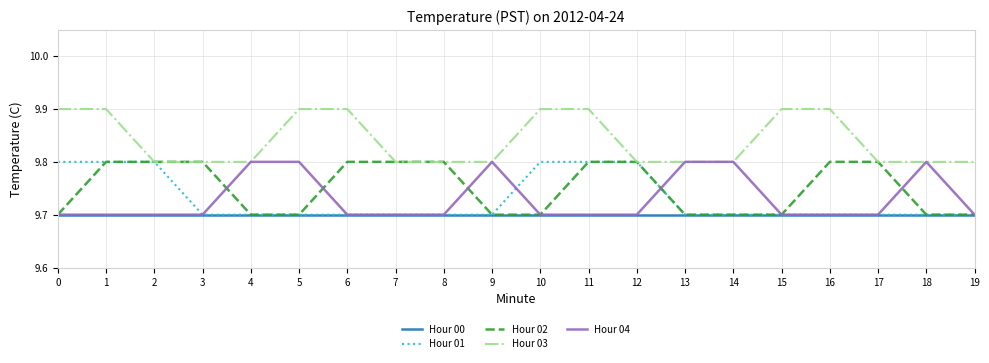

Which series has the largest total across all categories?

Hour 03